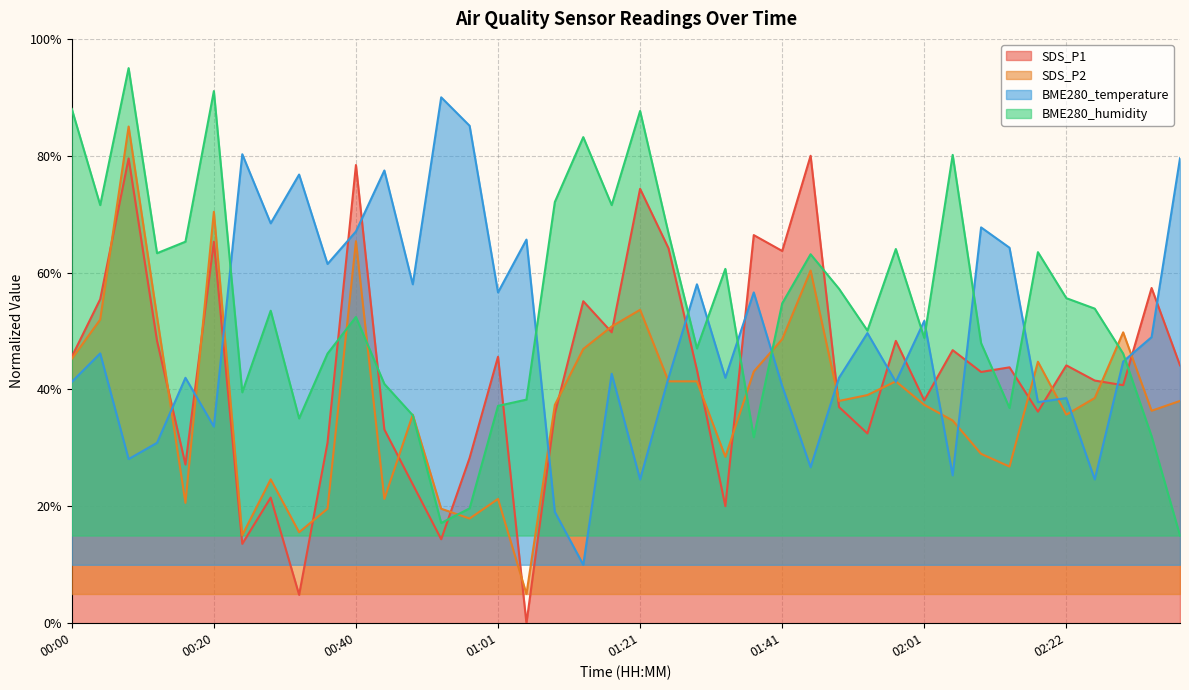

What is the approximate value of SDS_P2 at 00:32?

15.6